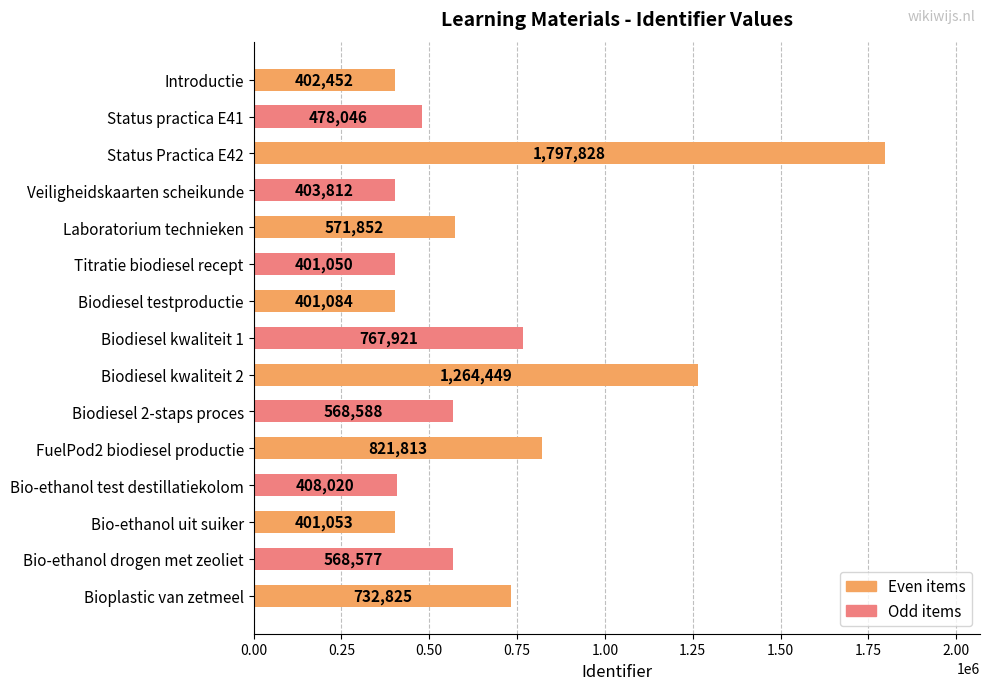

Rank the categories by value from highest to lowest.

Status Practica E42, Biodiesel kwaliteit 2, FuelPod2 biodiesel productie, Biodiesel kwaliteit 1, Bioplastic van zetmeel, Laboratorium technieken, Biodiesel 2-staps proces, Bio-ethanol drogen met zeoliet, Status practica E41, Bio-ethanol test destillatiekolom, Veiligheidskaarten scheikunde, Introductie, Biodiesel testproductie, Bio-ethanol uit suiker, Titratie biodiesel recept